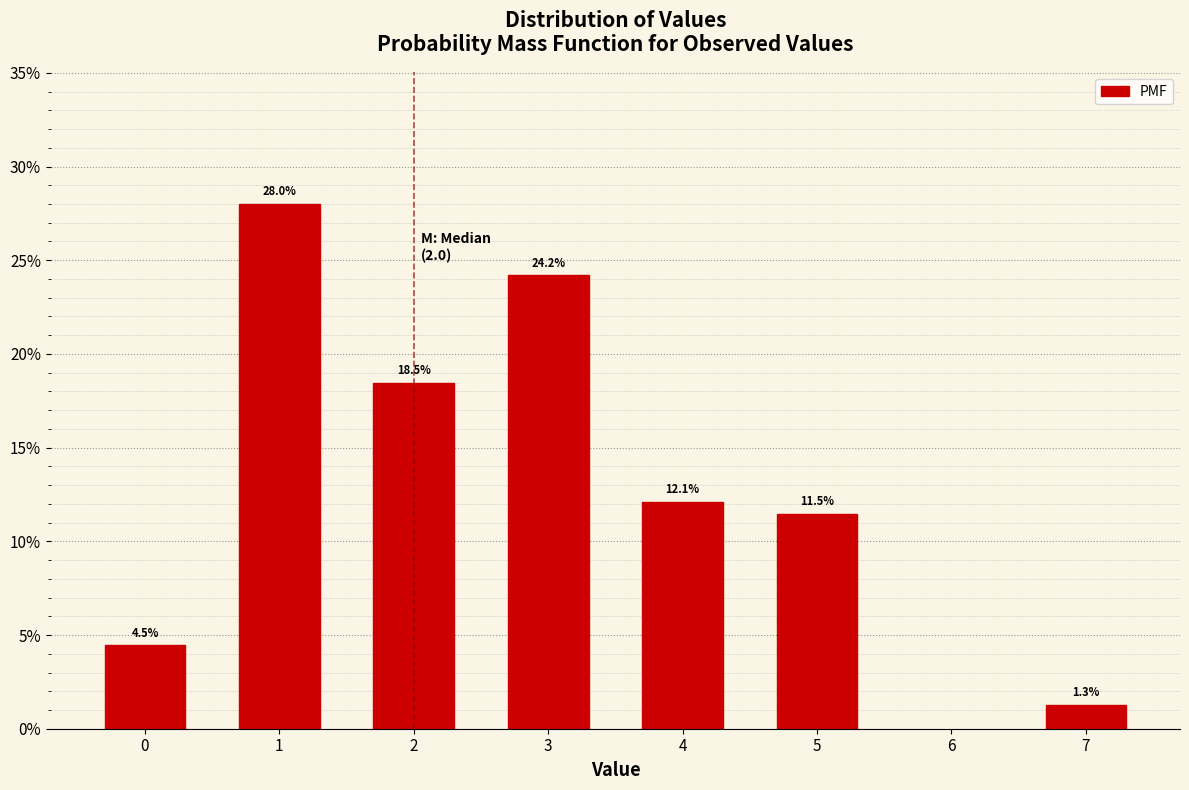

Reading left to right, extract all data points from this chart.

0=4.5	1=28.0	2=18.5	3=24.2	4=12.1	5=11.5	7=1.3